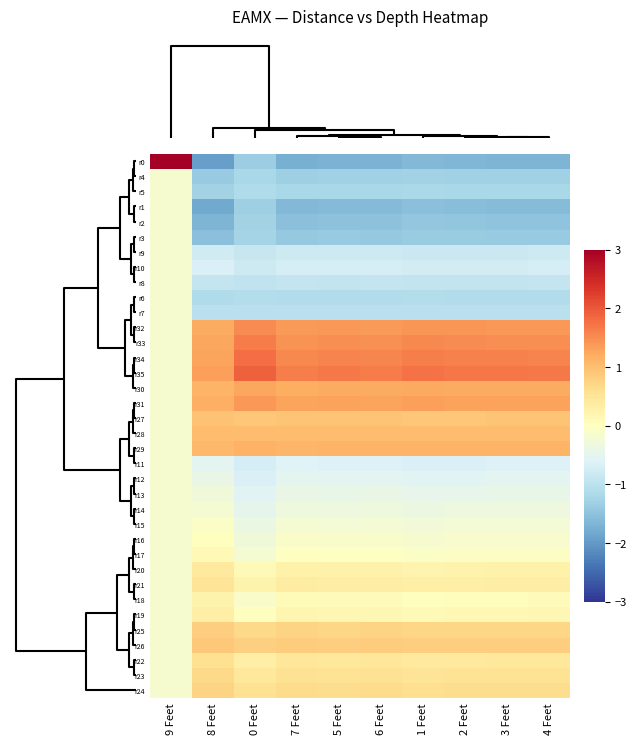

What is the greatest value displayed?

5.9